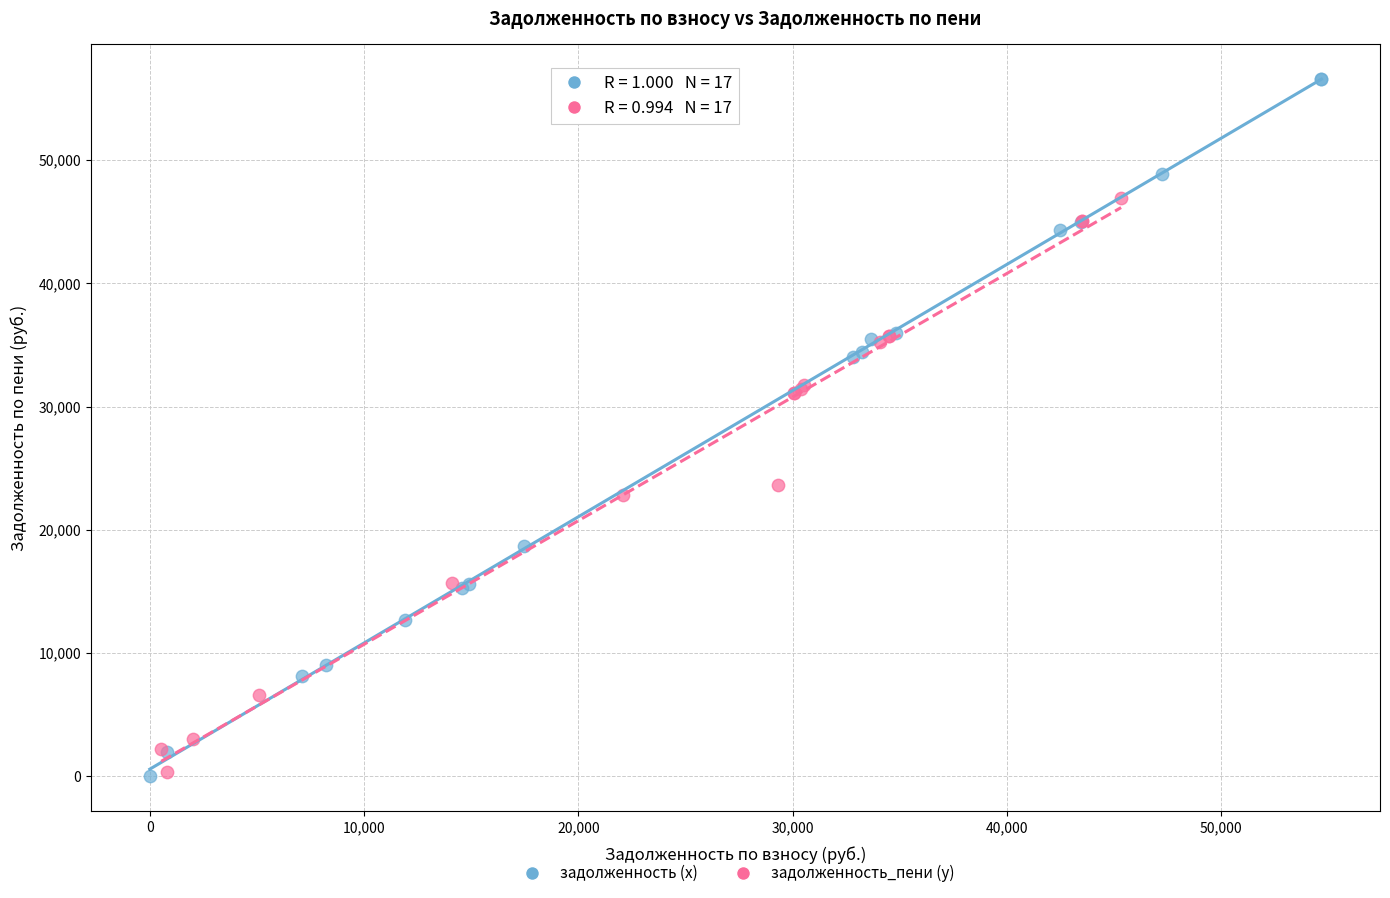

Which series has the largest Y range (max minus min)?

задолженность (x)